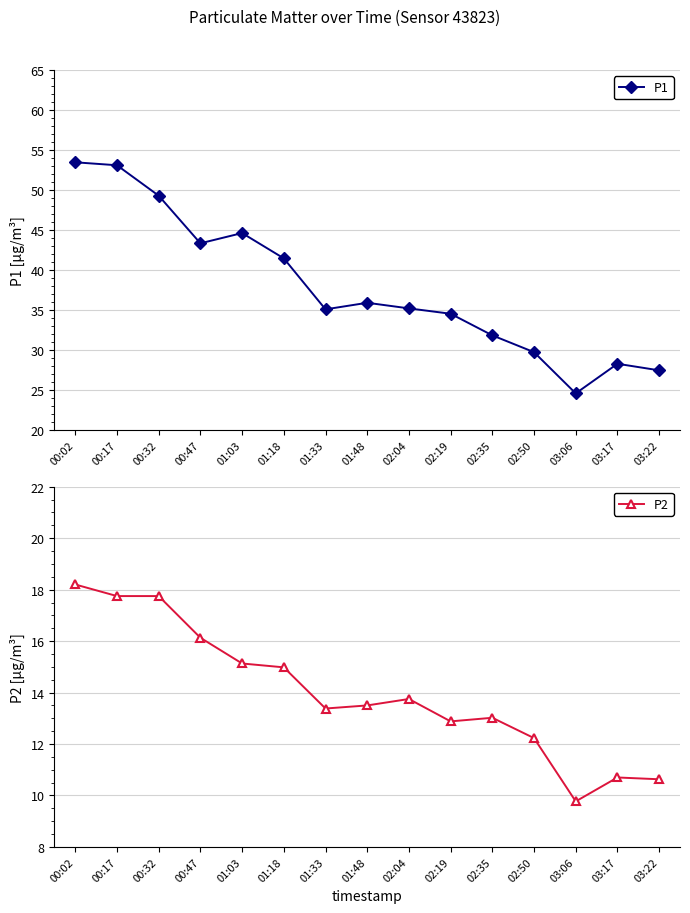

At how many categories does at least one series exceed 32?

10